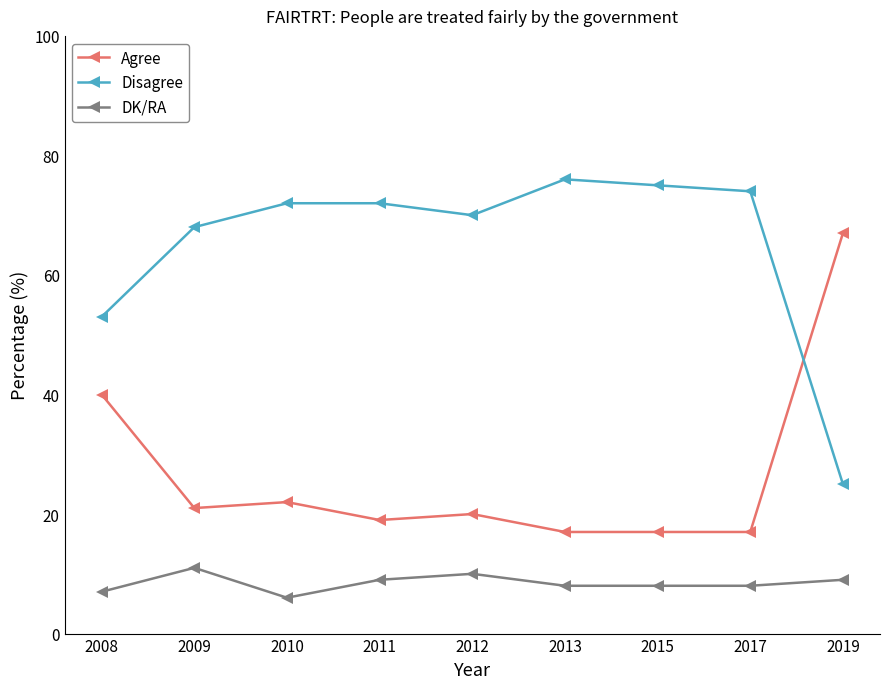

Rank the series by their average value, from lowest to highest.

DK/RA, Agree, Disagree